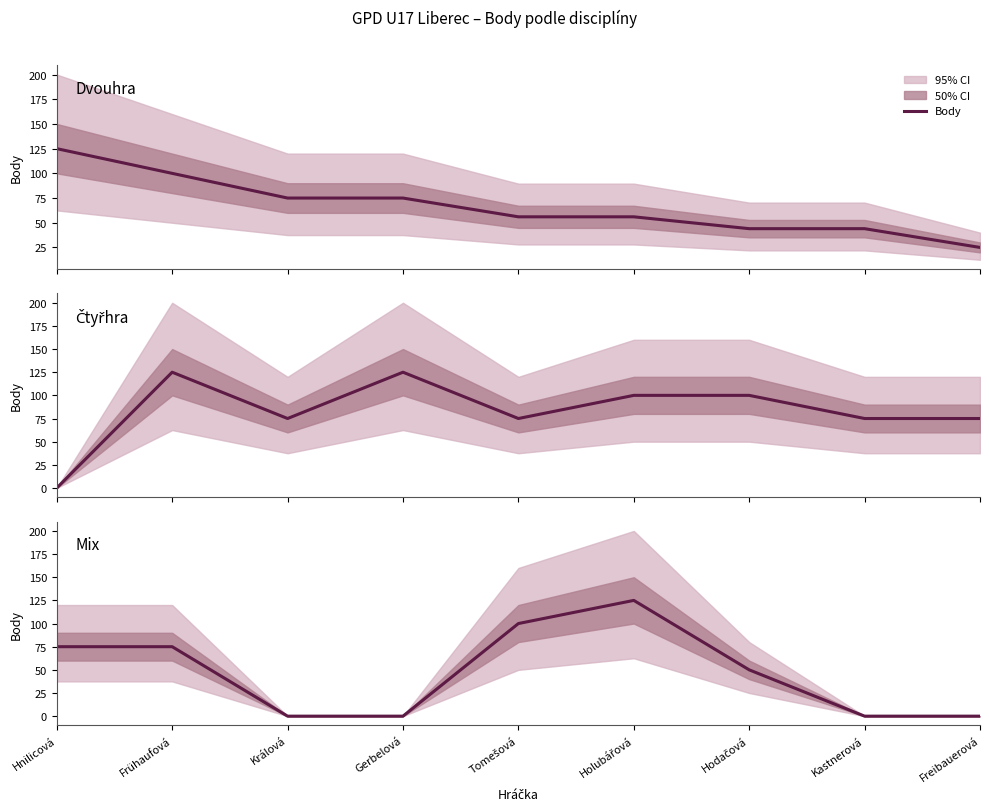

The Mix Body series shows 100 at Tomešová. True or false?

True